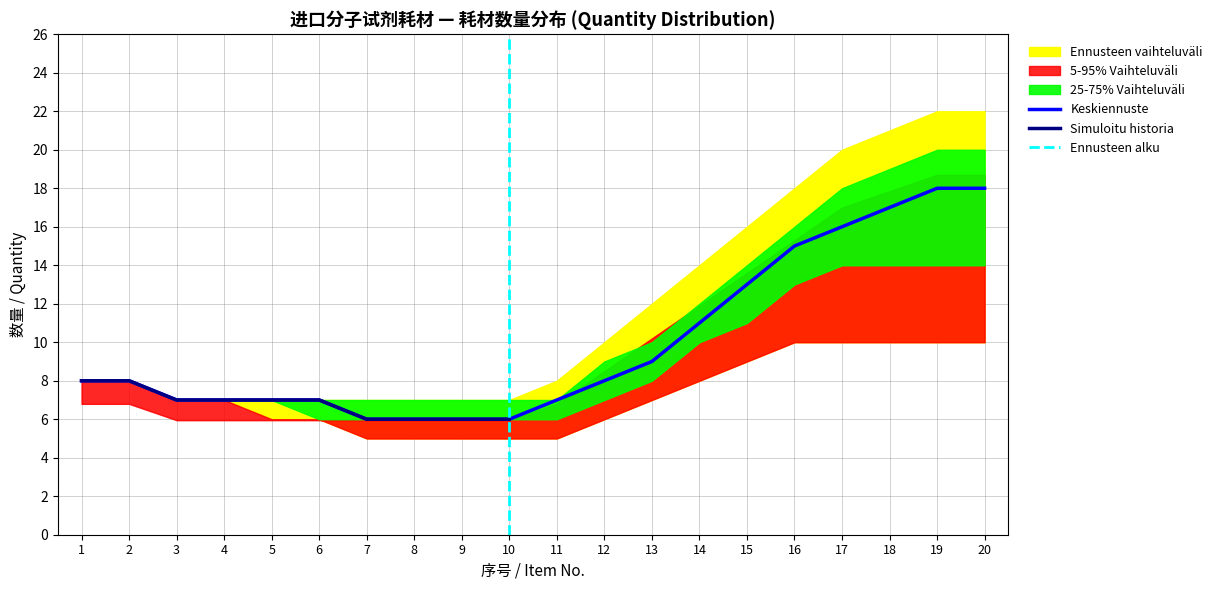

Between 3 and 6, which series saw the biggest shift?

p5